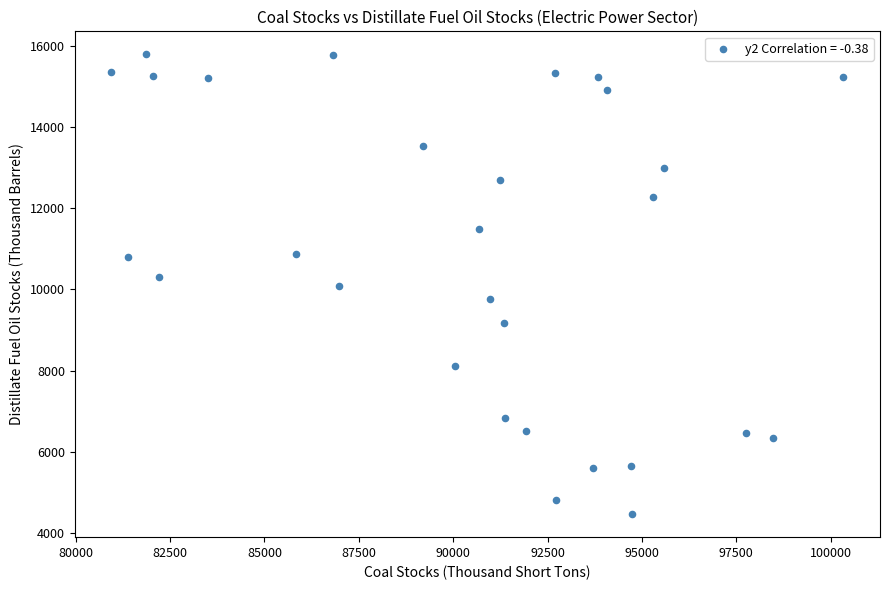

What is the range of X values (max minus min)?

19390.6